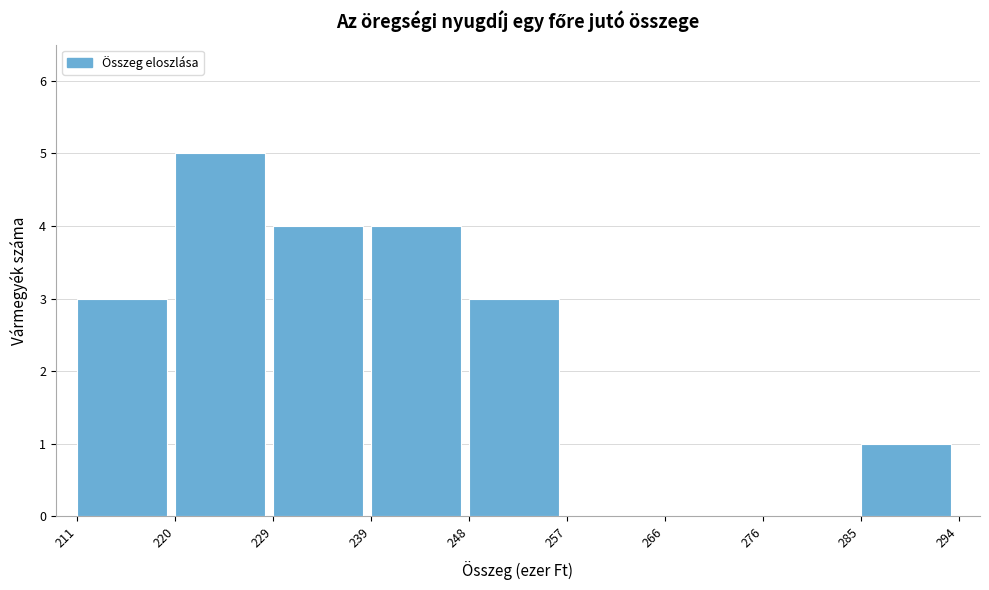

Reading left to right, list every bar in this chart as the range it spans on the x-axis followed by its height. The values are not printed on the chart, so give them approximately, as read against the axis.

211 to 220: 3
220 to 229: 5
229 to 239: 4
239 to 248: 4
248 to 257: 3
257 to 266: 0
266 to 276: 0
276 to 285: 0
285 to 294: 1